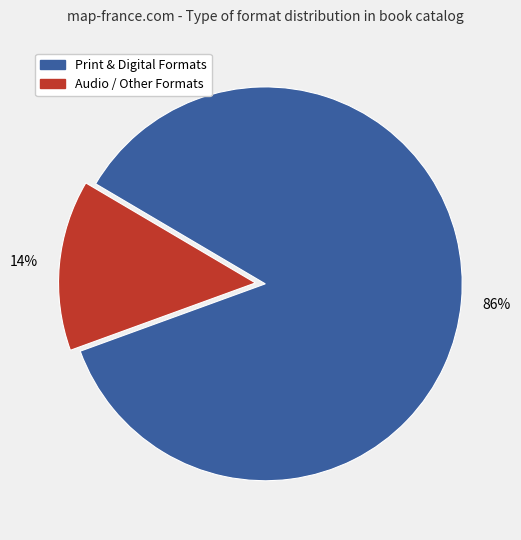

Is there a majority slice in this chart?

Yes